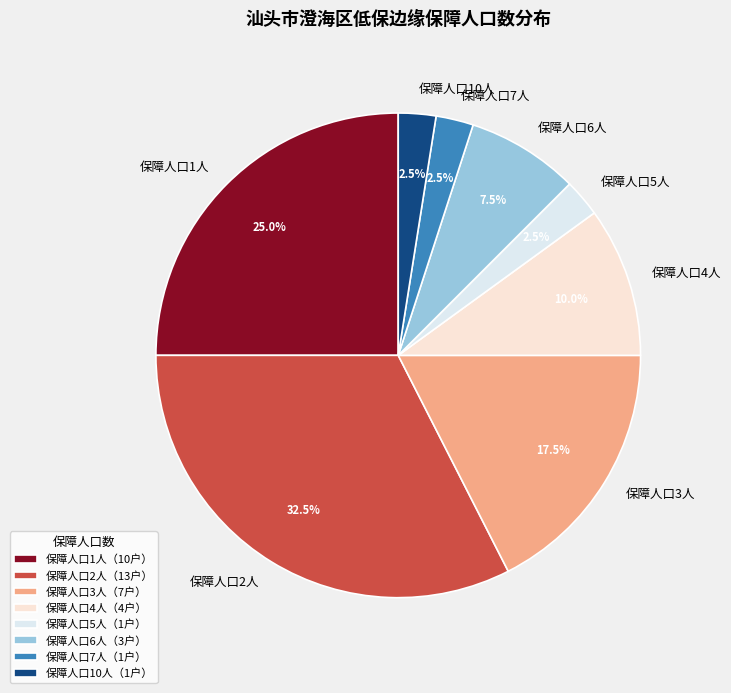

Does 保障人口1人 represent more than half of the total?

No